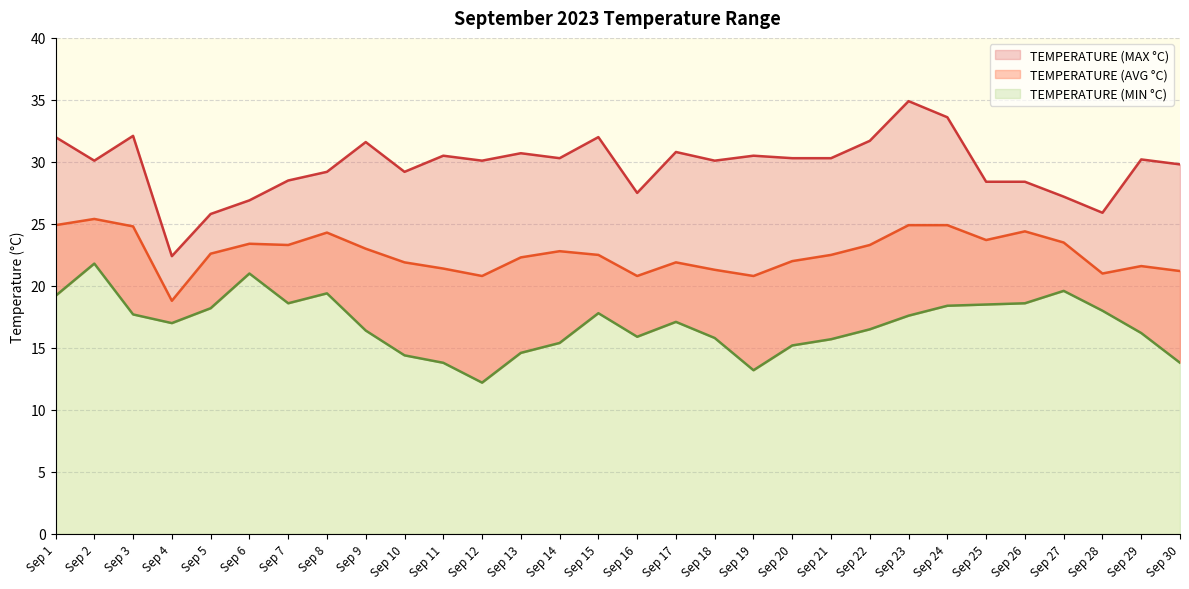

What is the total value across all series at Sep 2?

77.3